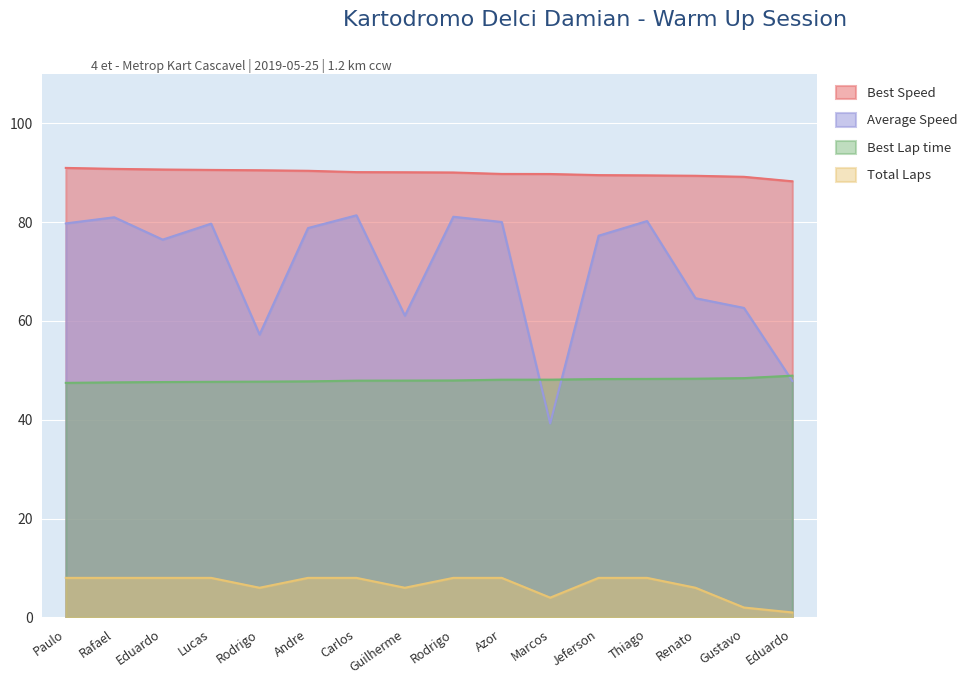

How many lines are shown in the chart?

4